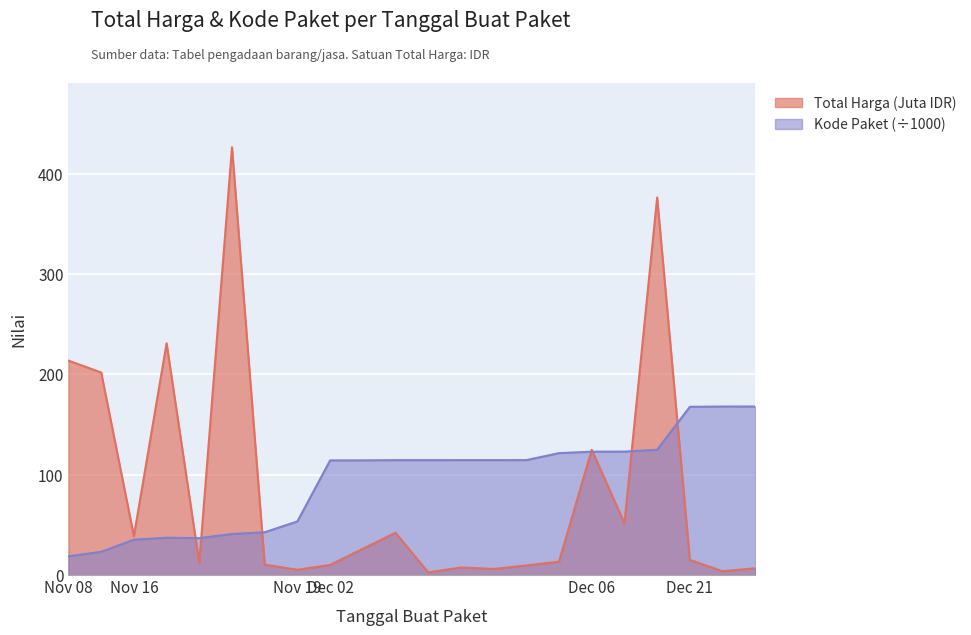

List the series in order of their peak value, highest first.

Total Harga (Juta IDR), Kode Paket (÷1000)